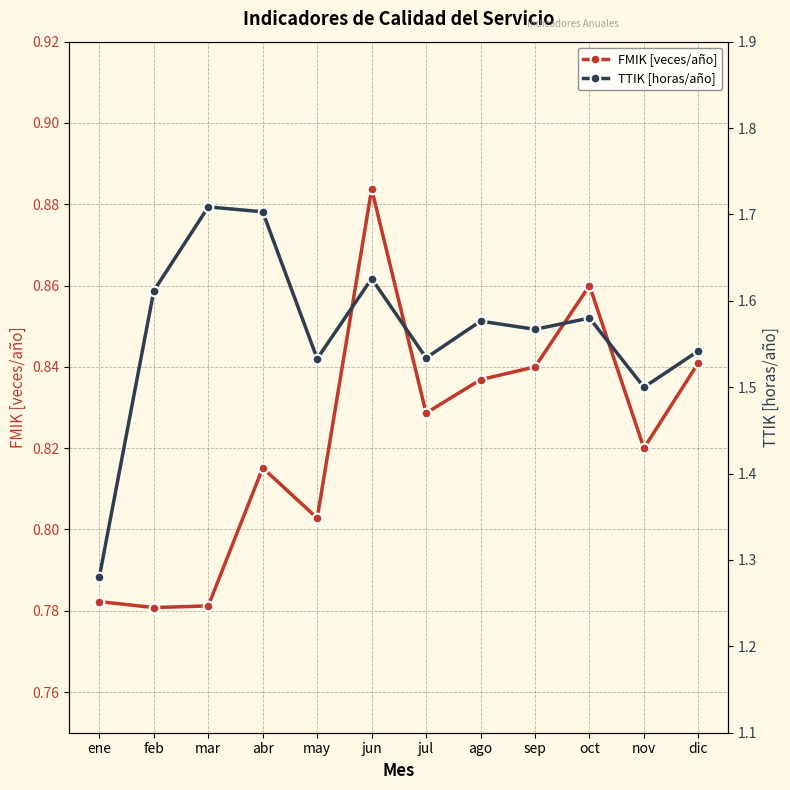

Reading left to right, what are all the values shown in this chart?

FMIK [veces/año]: 0.8	0.8	0.8	0.8	0.8	0.9	0.8	0.8	0.8	0.9	0.8	0.8
TTIK [horas/año]: 1.3	1.6	1.7	1.7	1.5	1.6	1.5	1.6	1.6	1.6	1.5	1.5